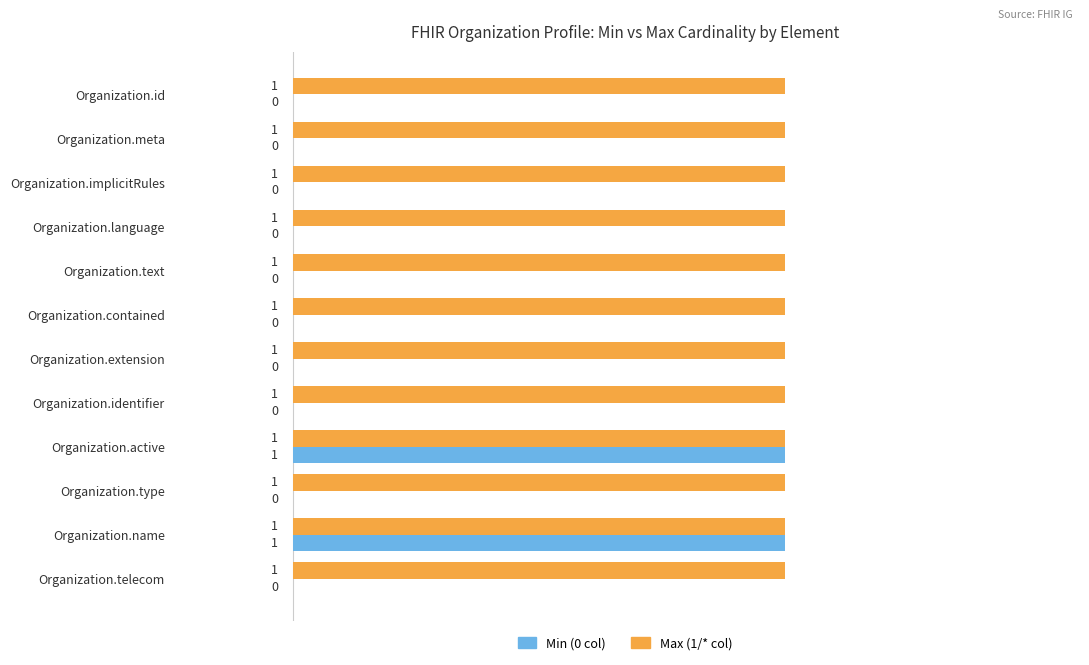

Between Organization.id and Organization.name, which series saw the biggest shift?

Min (0 col)